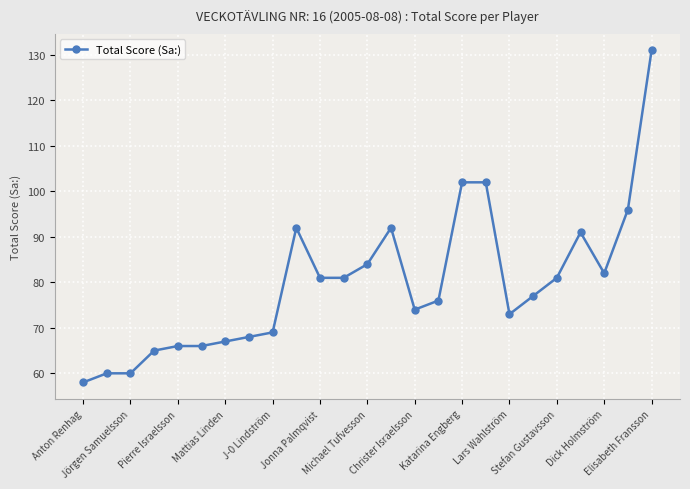

How many lines are shown in the chart?

1